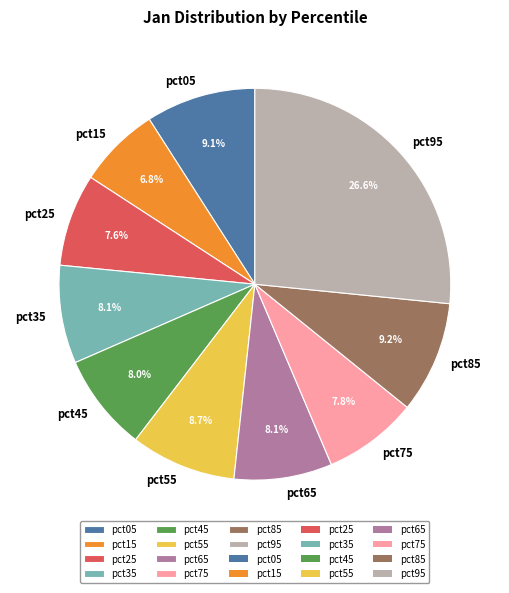

Is it true that pct45 is 18% of the pie?

False